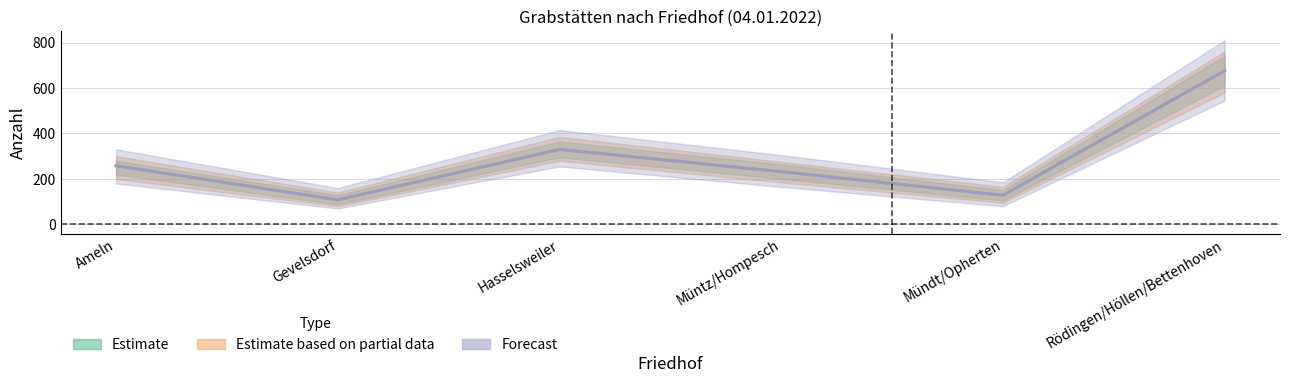

Which series changed the most between Müntz/Hompesch and Rödingen/Höllen/Bettenhoven?

Anzahl (sum per Friedhof)